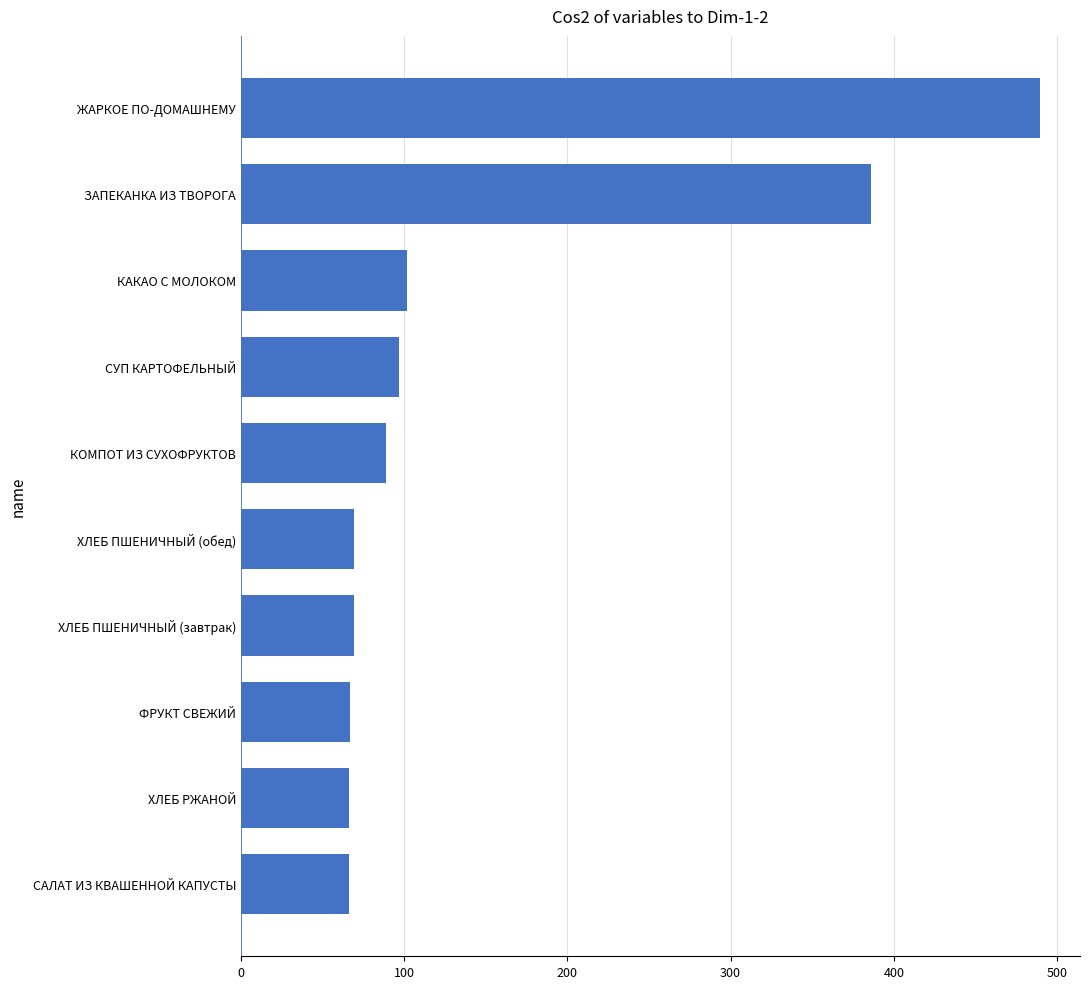

What is the greatest value displayed?

489.5